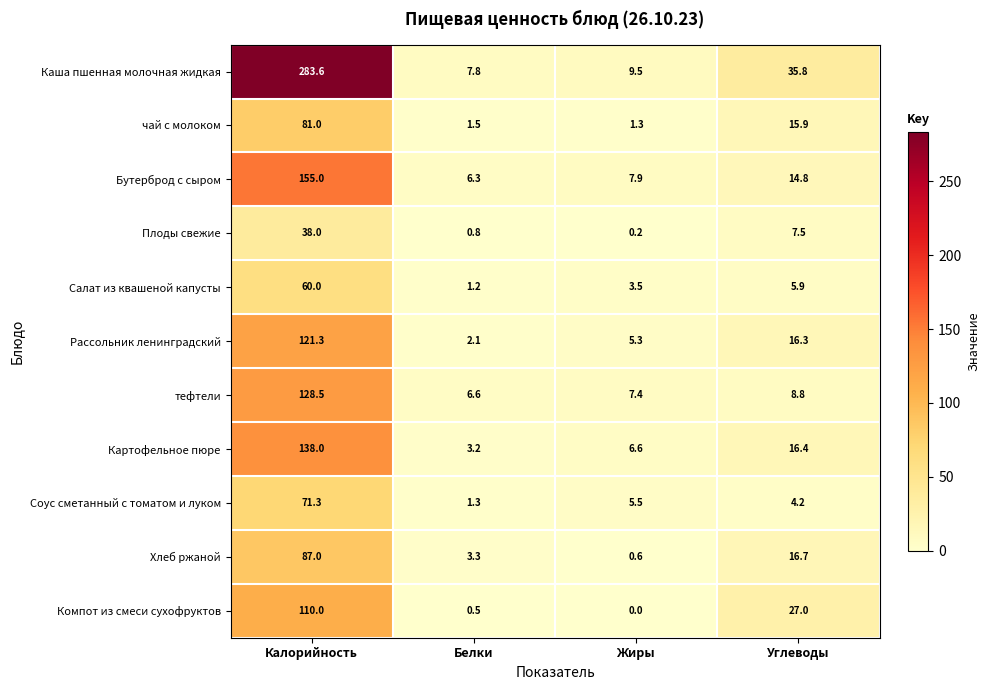

At Белки, list the series in order from largest to smallest.

Каша пшенная молочная жидкая, тефтели, Бутерброд с сыром, Хлеб ржаной, Картофельное пюре, Рассольник ленинградский, чай с молоком, Соус сметанный с томатом и луком, Салат из квашеной капусты, Плоды свежие, Компот из смеси сухофруктов